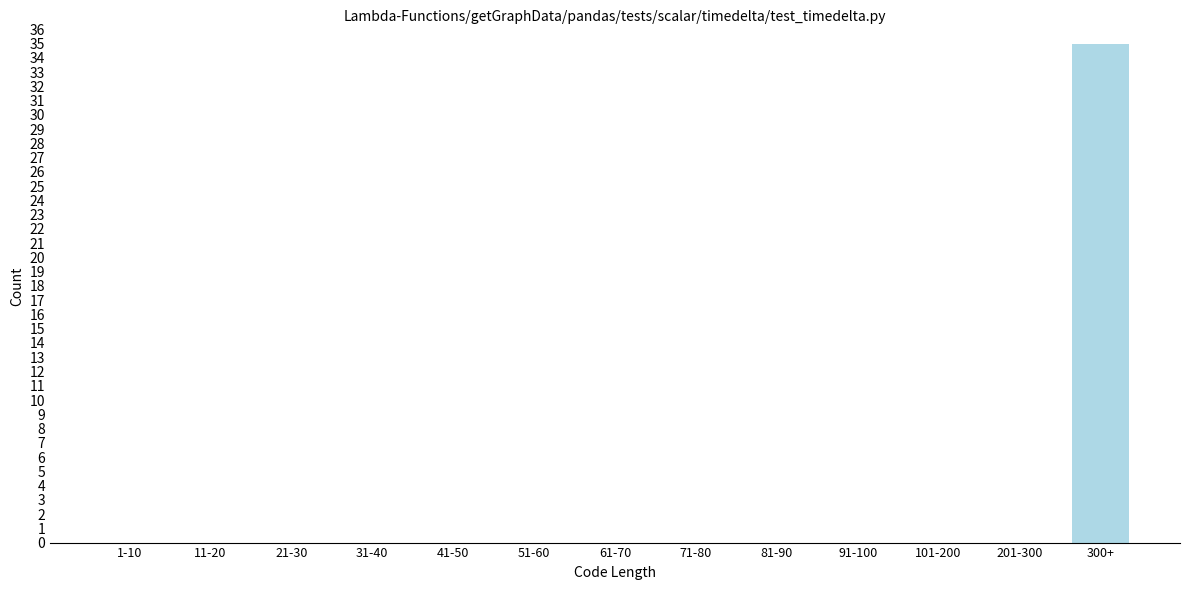

Reading left to right, transcribe all the data shown in this chart.

1-10=0	11-20=0	21-30=0	31-40=0	41-50=0	51-60=0	61-70=0	71-80=0	81-90=0	91-100=0	101-200=0	201-300=0	300+=35